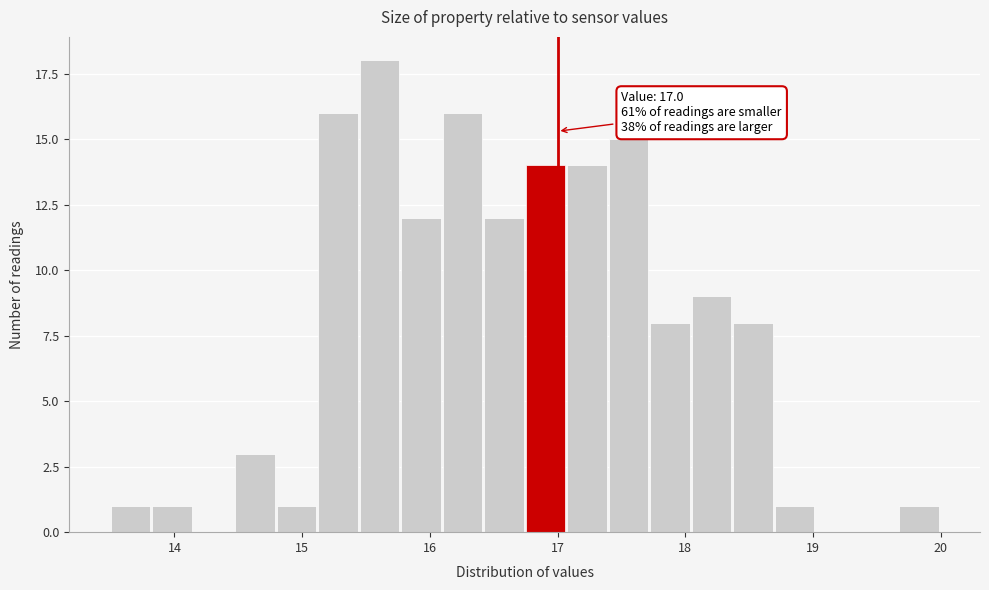

Read against the x-axis, roughly where is the centre of the tallest bar?

15.6